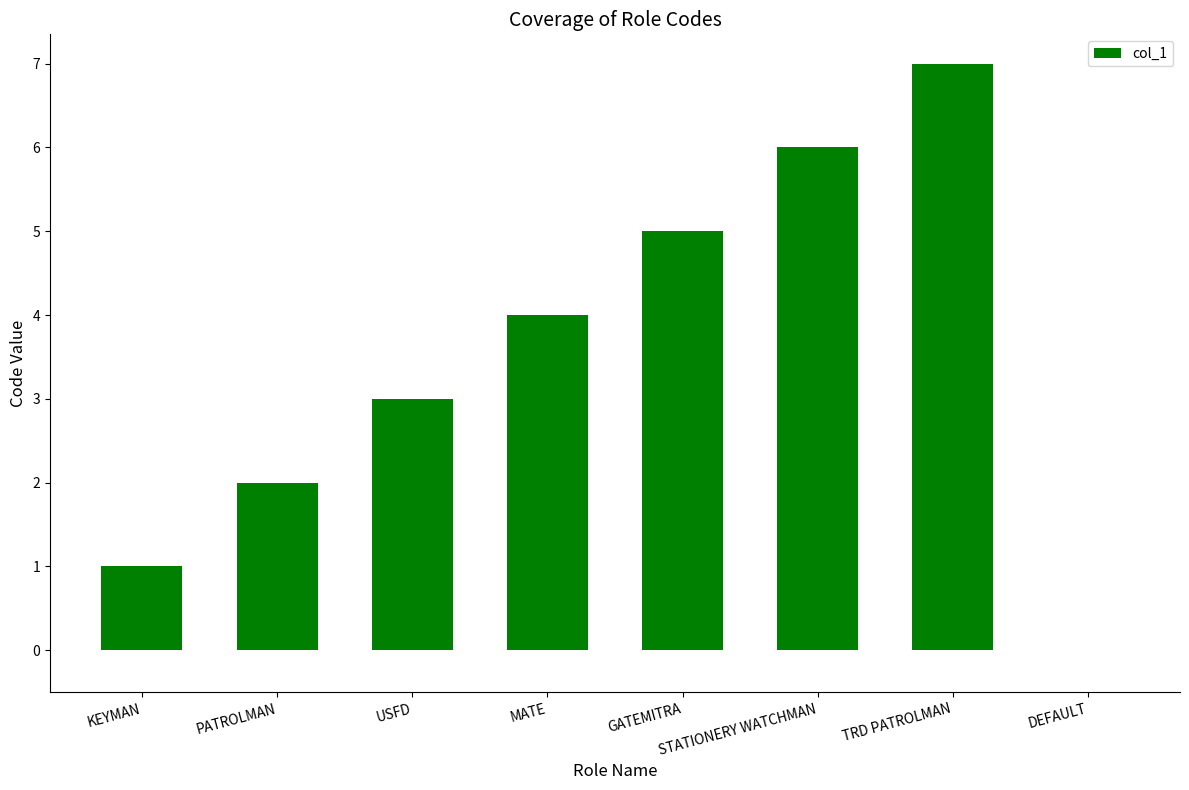

At which label is the value closest to 3?

USFD